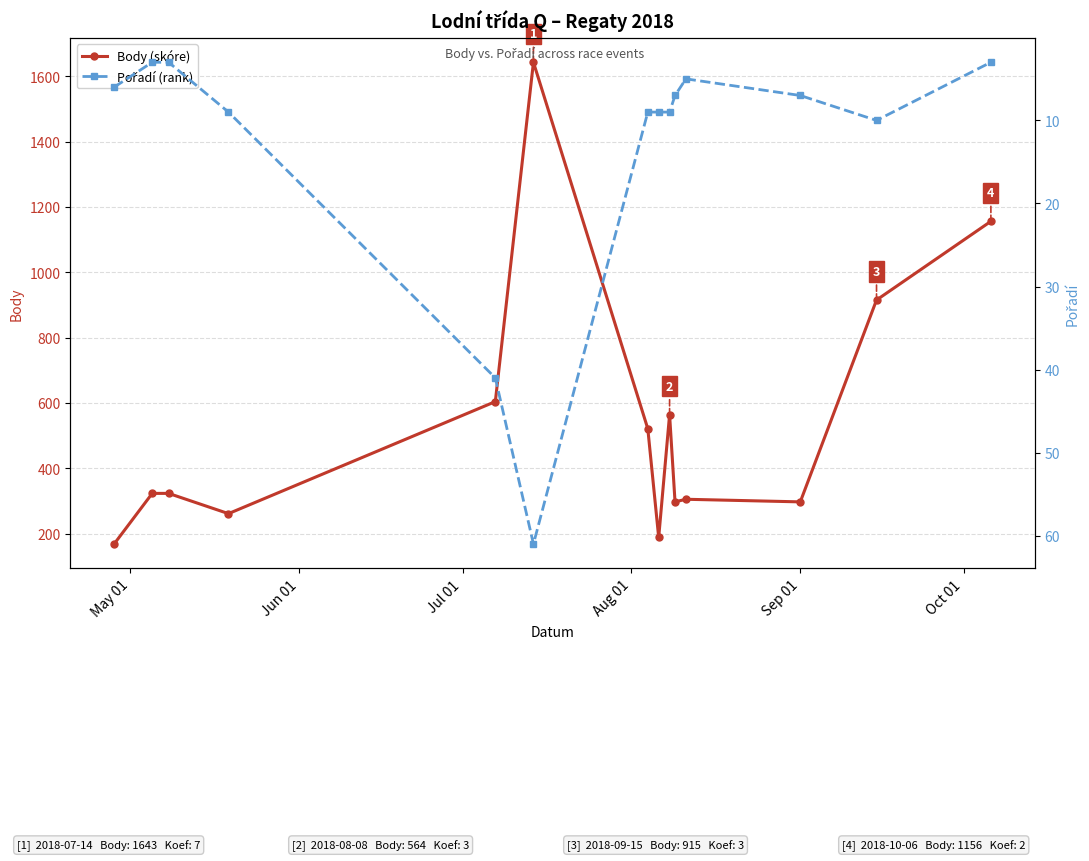

In Body (skóre), how many points are lower than both neighbors (excluding endpoints)?

4